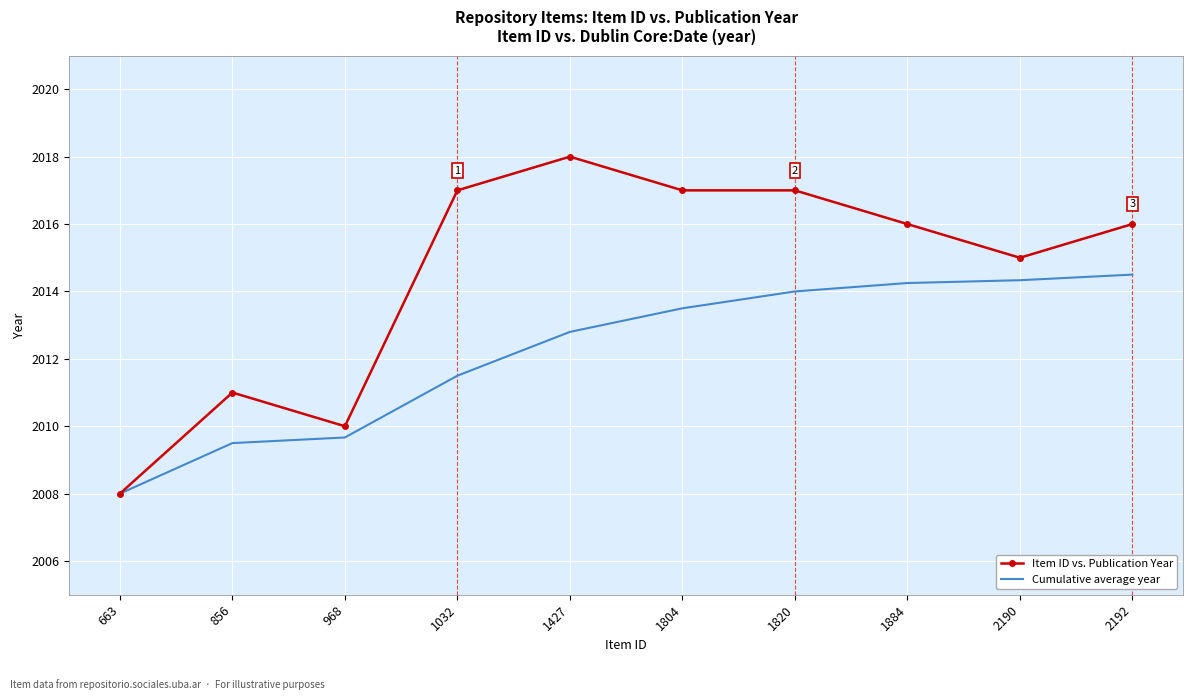

At which category does the chart reach its minimum across all series?

663